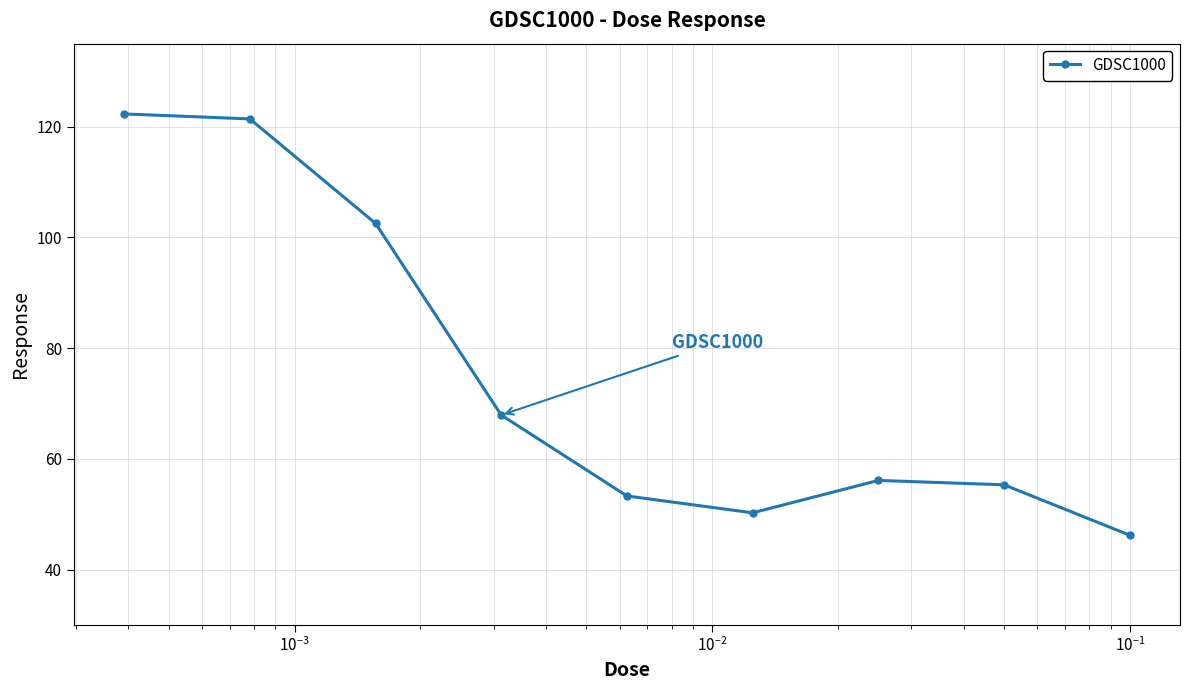

What is the average value?

75.0